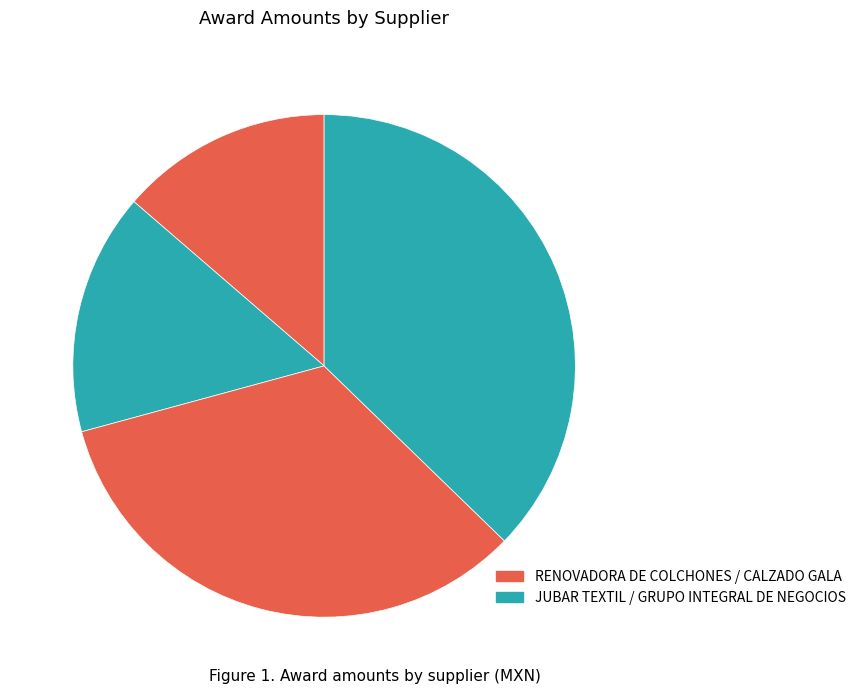

To the nearest percent, what is the difference between the largest and smallest slice percentages?

24%